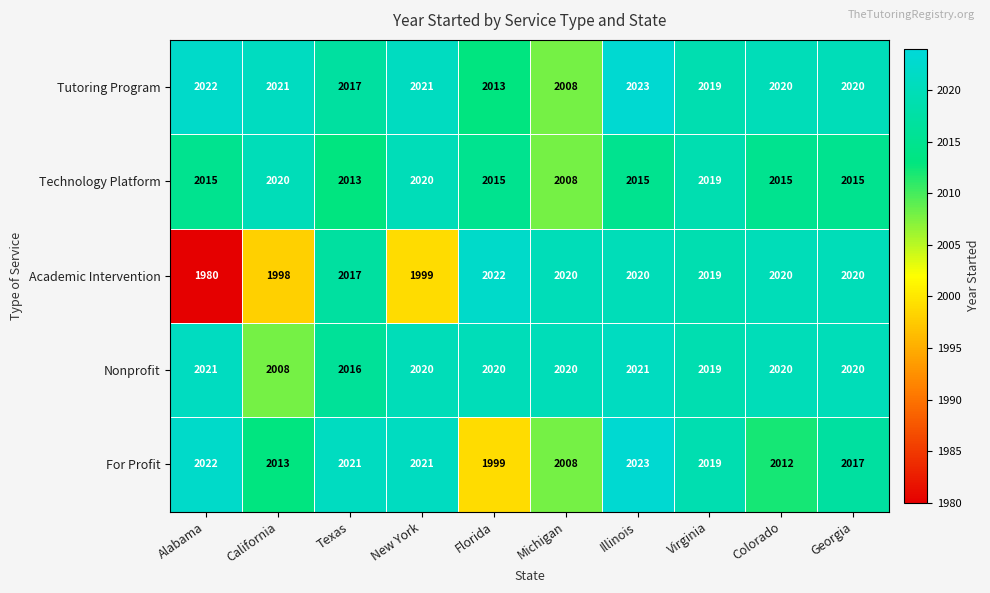

What is the smallest value displayed?

1980